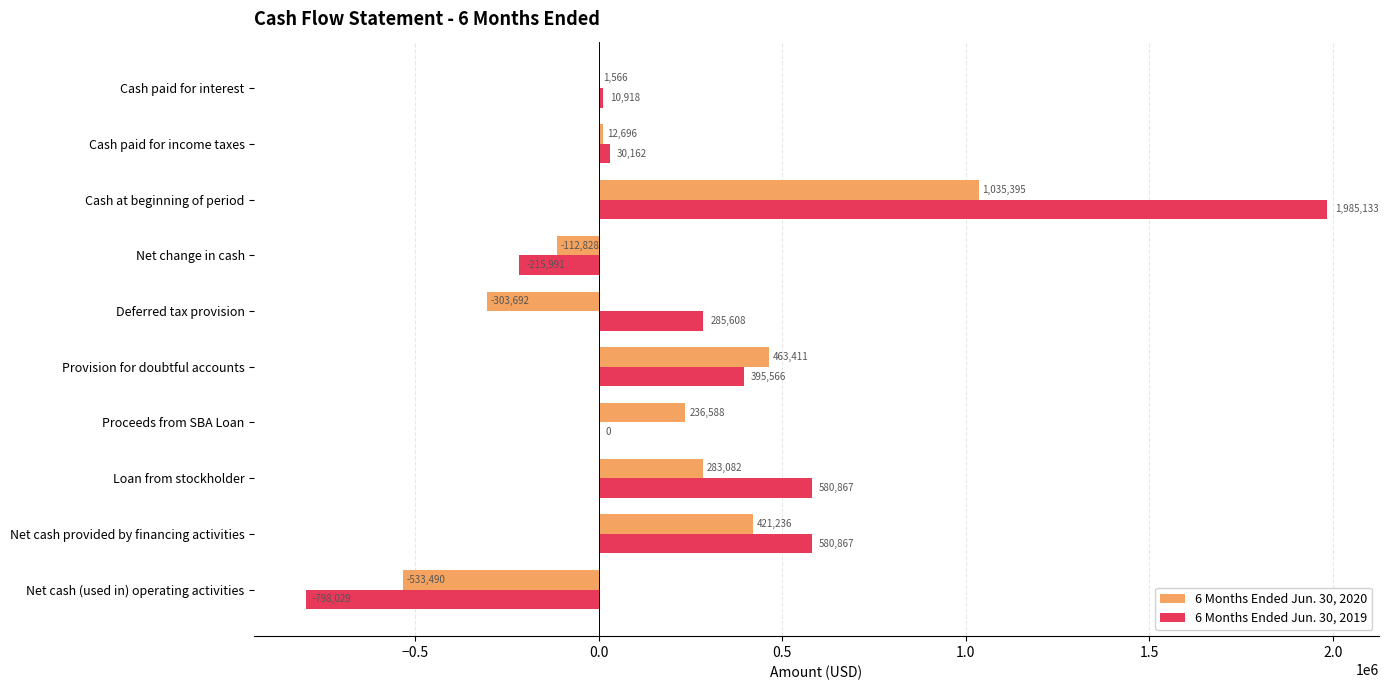

Count the number of data series in this chart.

2